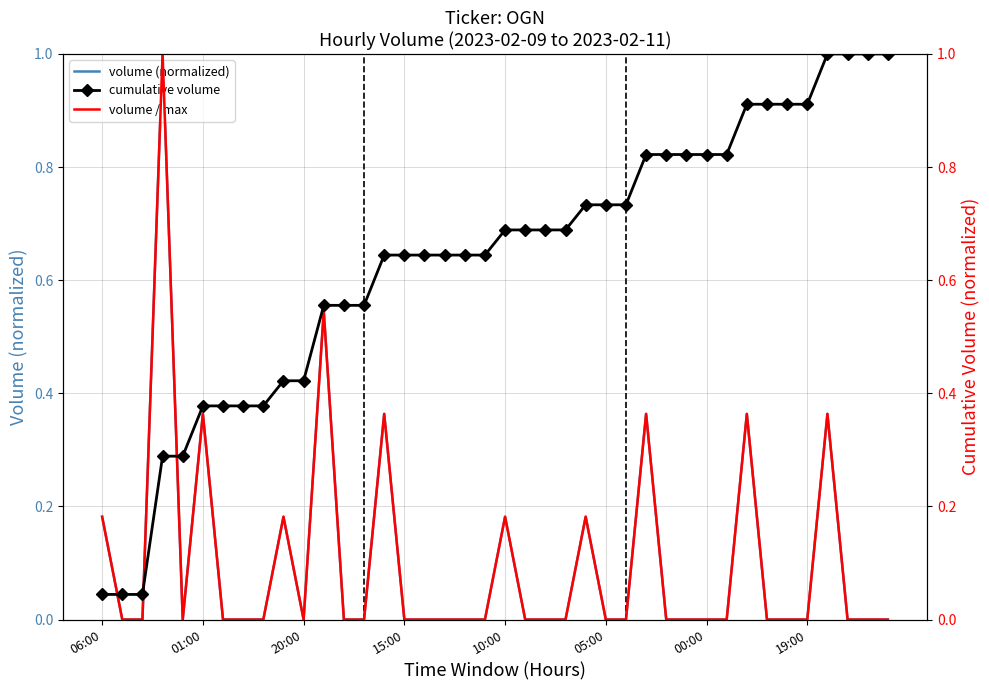

Is it true that volume / max equals 0.0 at 37?

True